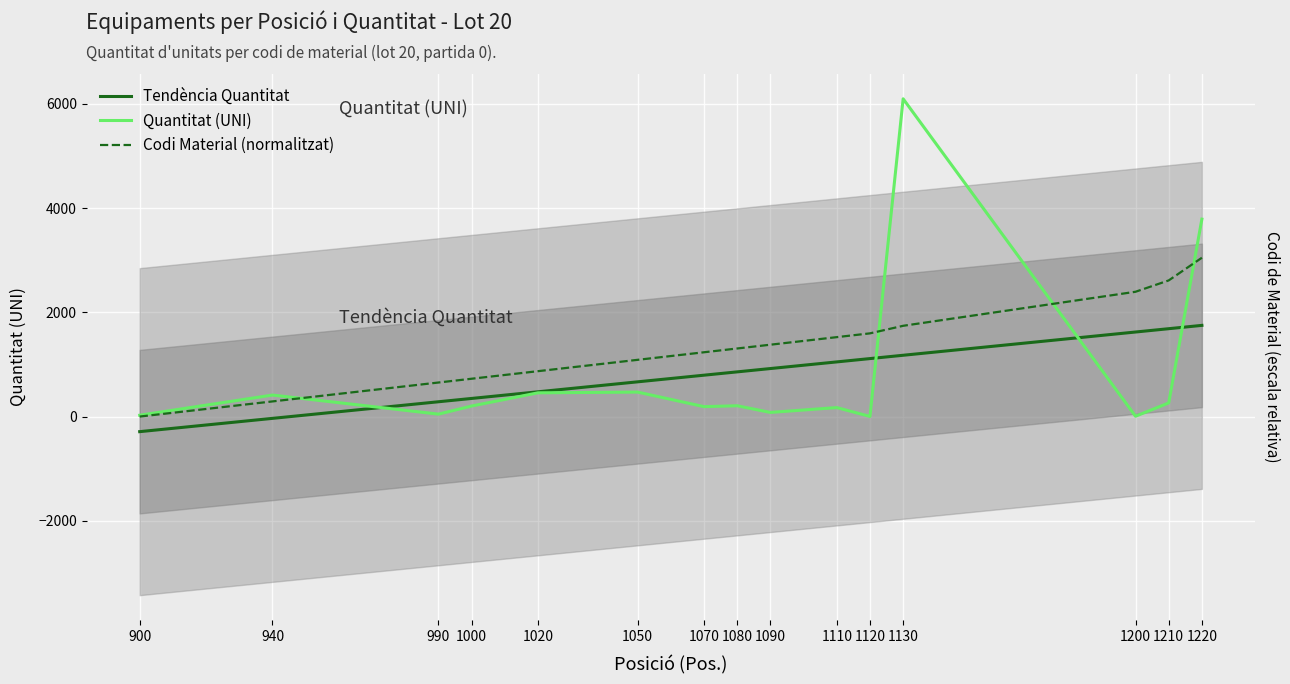

What is the average value of the Quantitat (UNI) series?

828.1